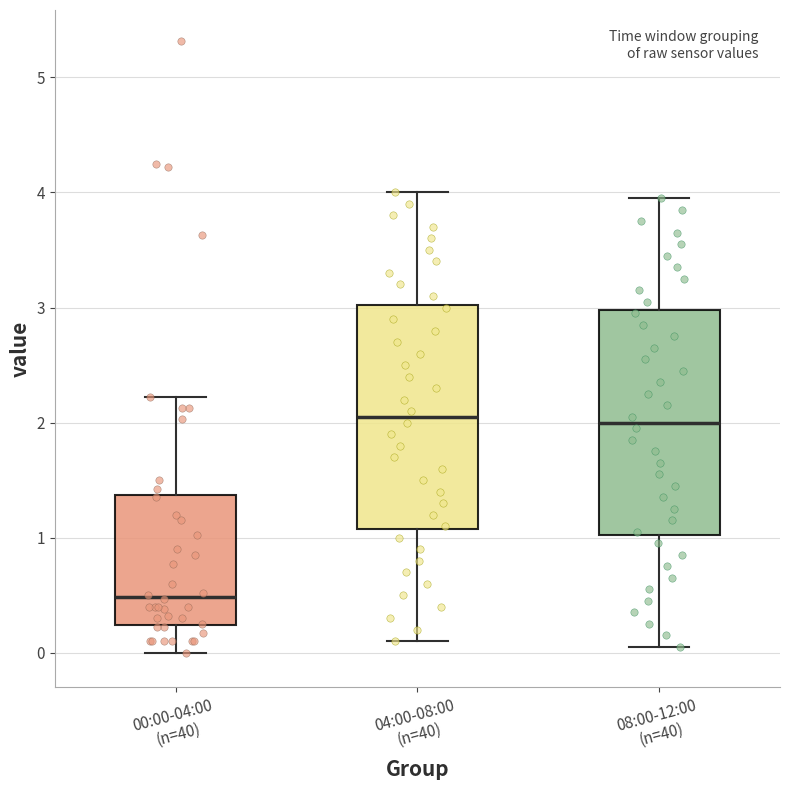

Where does the lower whisker of the box for 00:00-04:00 (n=40) end on the y-axis? The values are not printed on the chart, so give them approximately, as read against the axis.

0.0